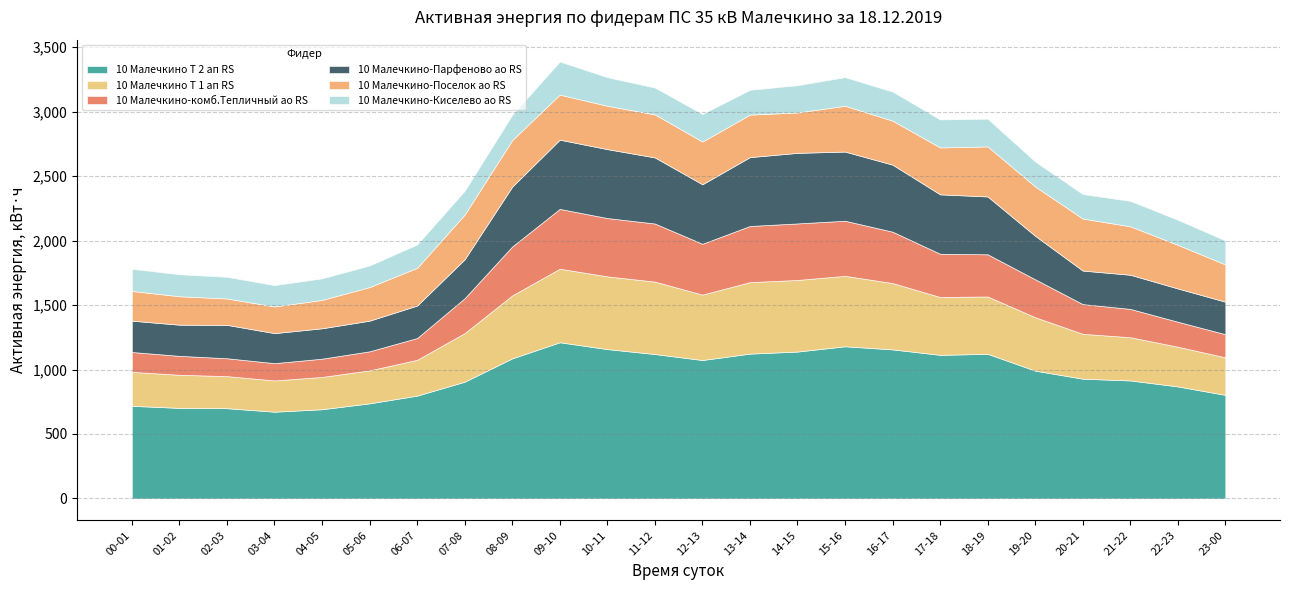

How many data points does each series have?

24